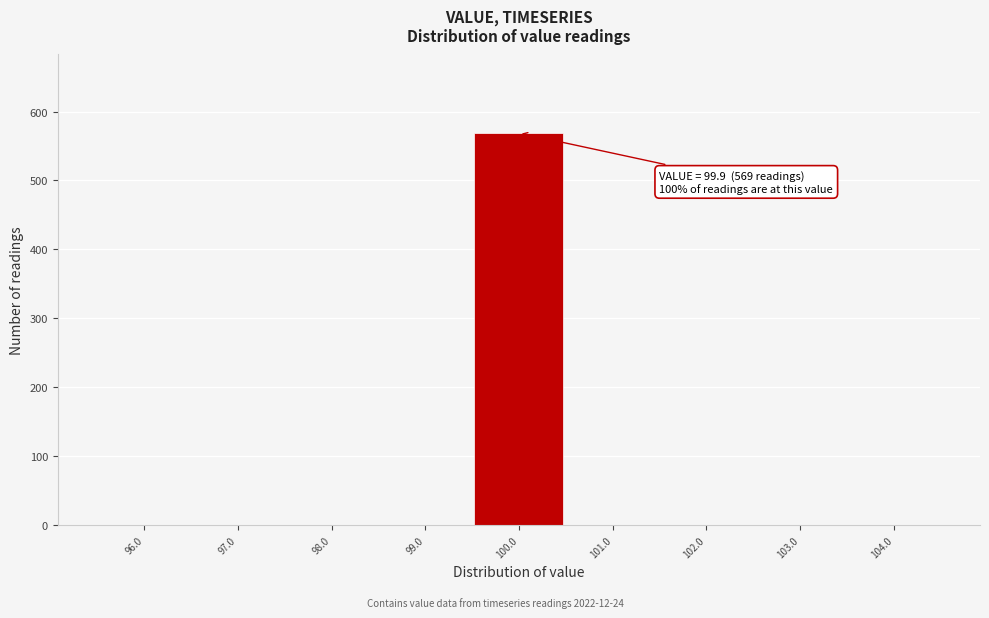

Reading left to right, transcribe all the data shown in this chart.

96.0=0	97.0=0	98.0=0	99.0=0	100.0=569	101.0=0	102.0=0	103.0=0	104.0=0